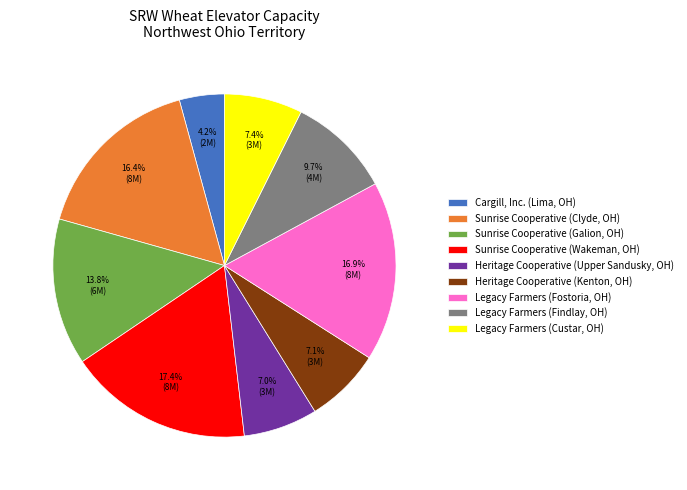

Which has a higher value, Heritage Cooperative (Kenton, OH) or Sunrise Cooperative (Wakeman, OH)?

Sunrise Cooperative (Wakeman, OH)